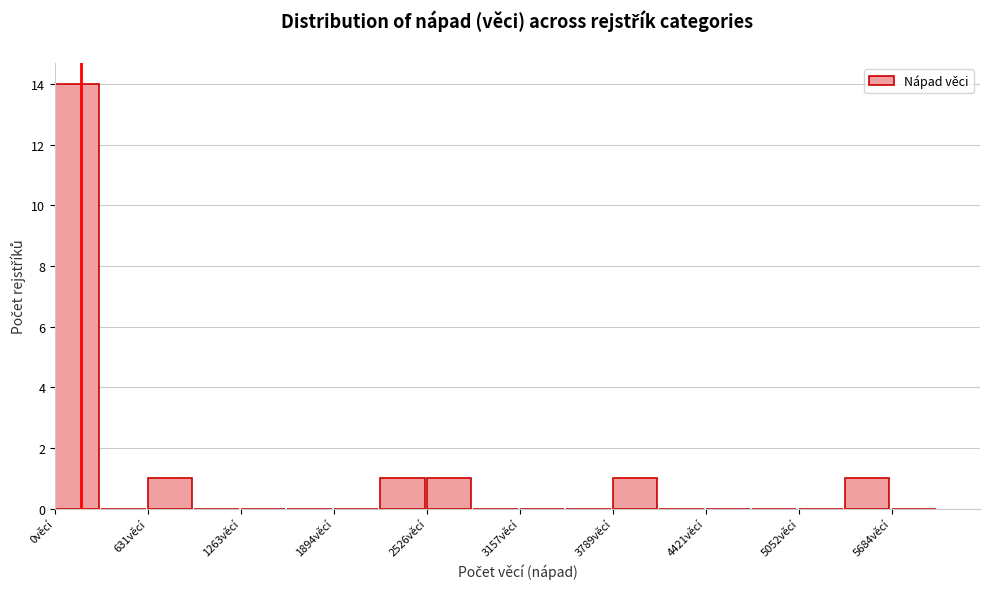

Read against the x-axis, roughly where is the centre of the tallest bar?

200